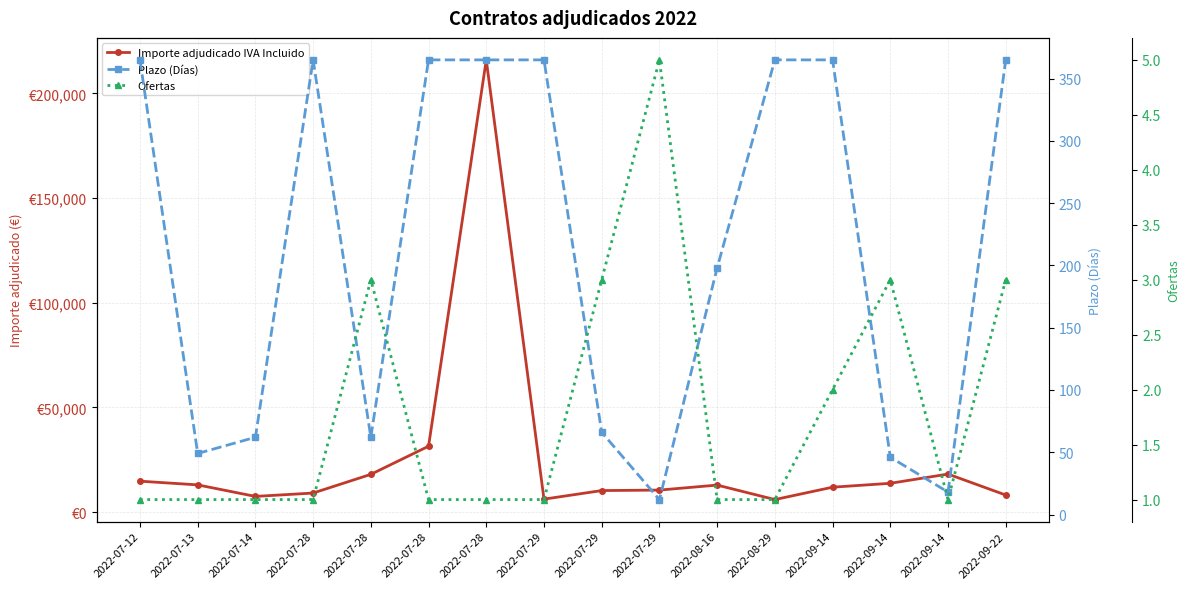

What is the label of the 1st point from the left?

2022-07-12